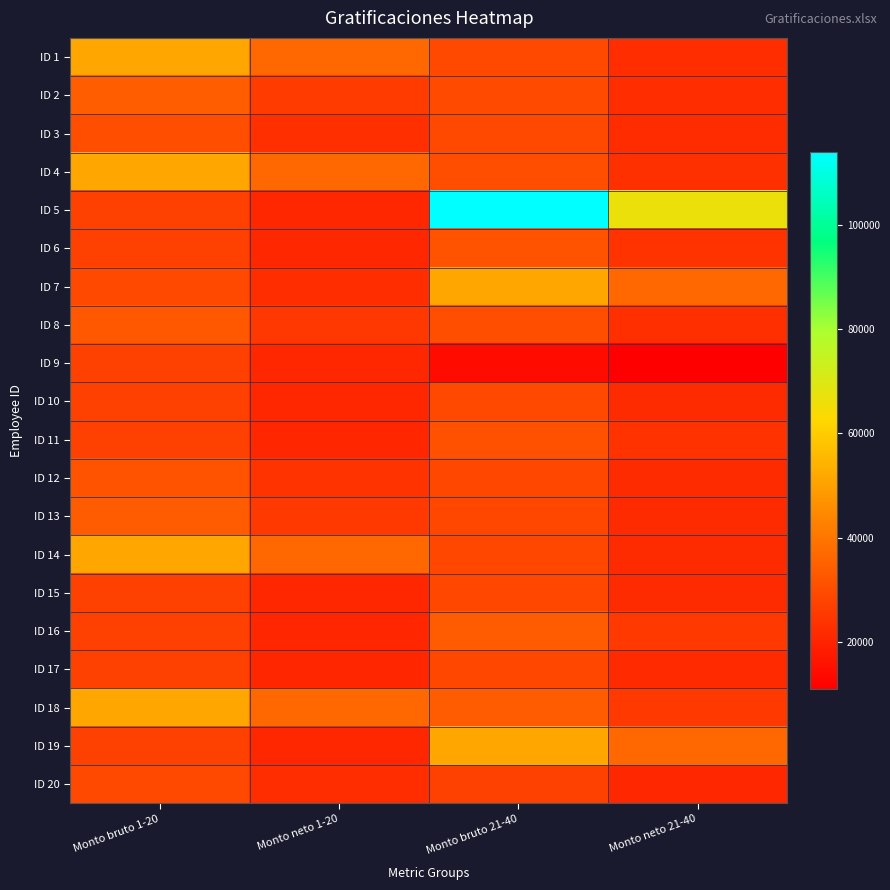

What is the spread (max minus min) of values at Monto neto 1-20?

16036.8